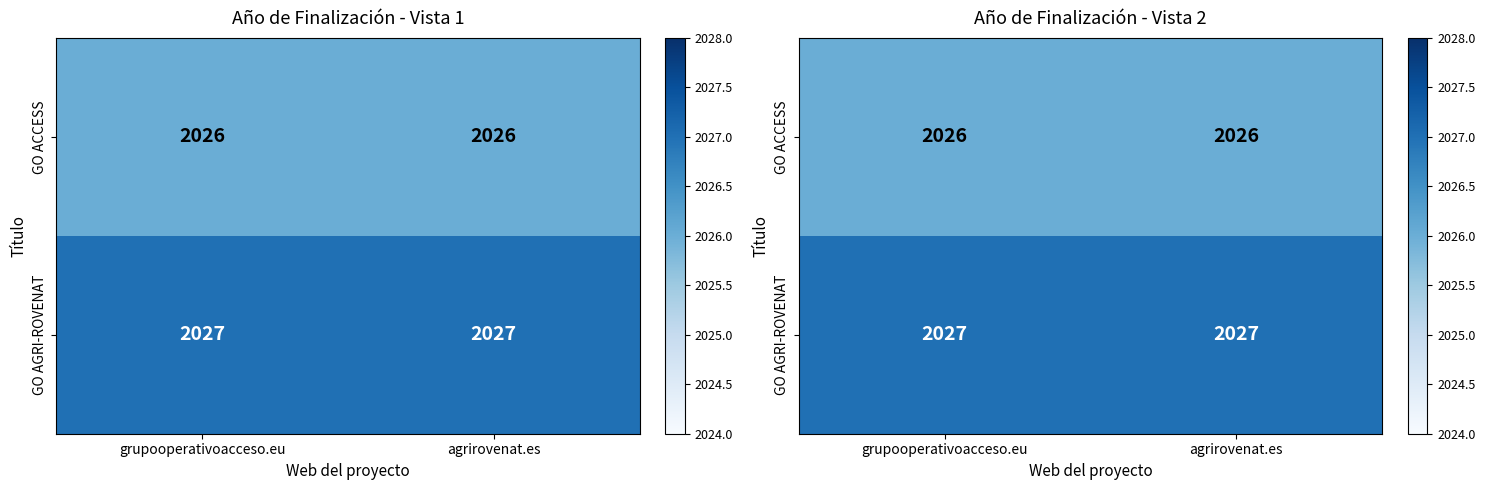

Rank the categories by GO AGRI-ROVENAT value from lowest to highest.

grupooperativoacceso.eu, agrirovenat.es